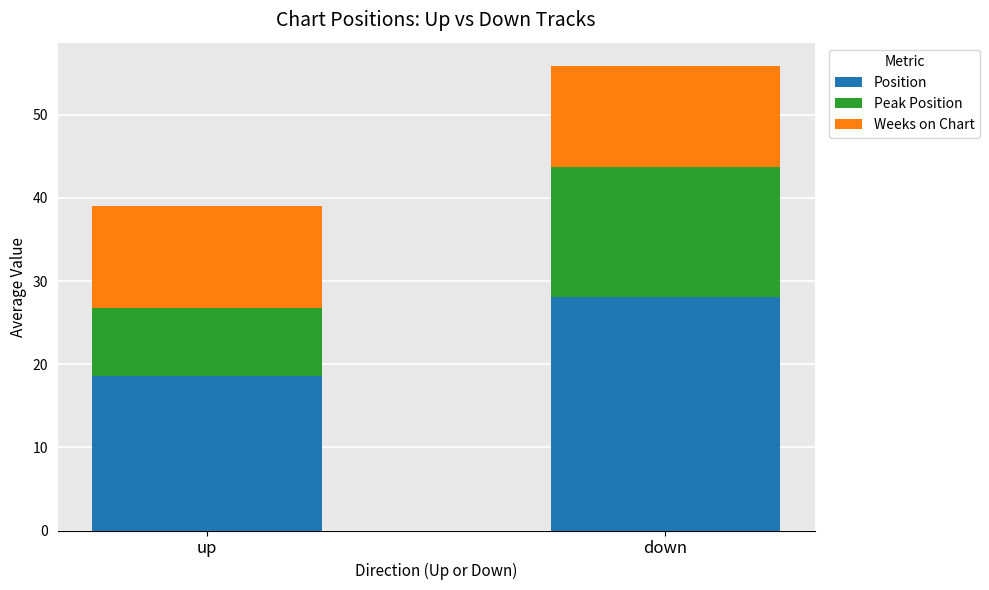

At which category is the sum across all series the highest?

down